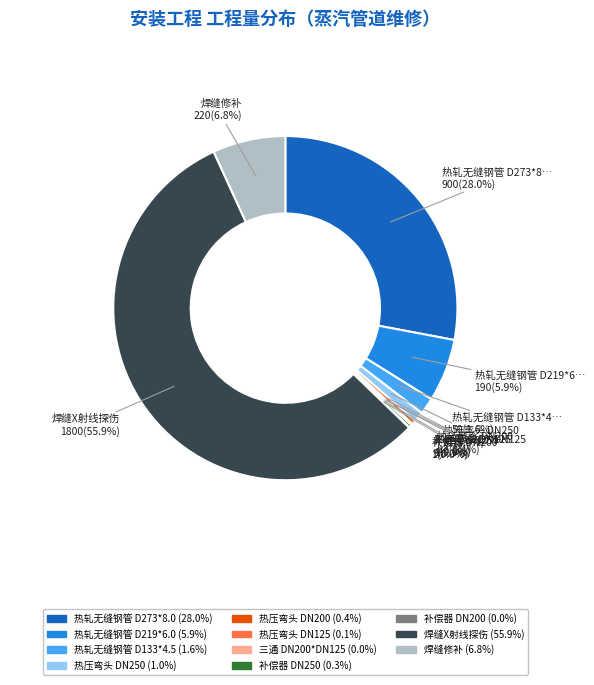

Is there a majority slice in this chart?

Yes